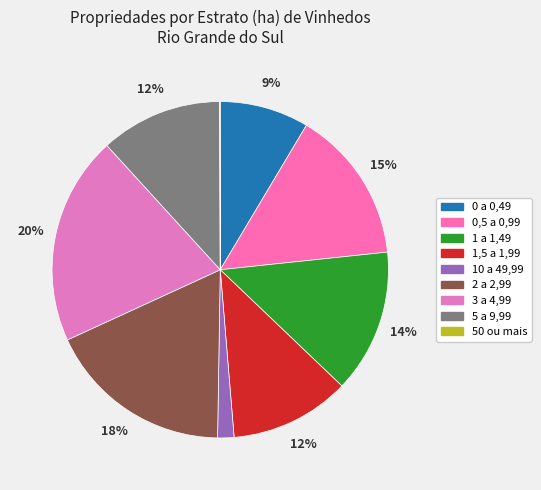

Which slice is the largest?

3 a 4,99